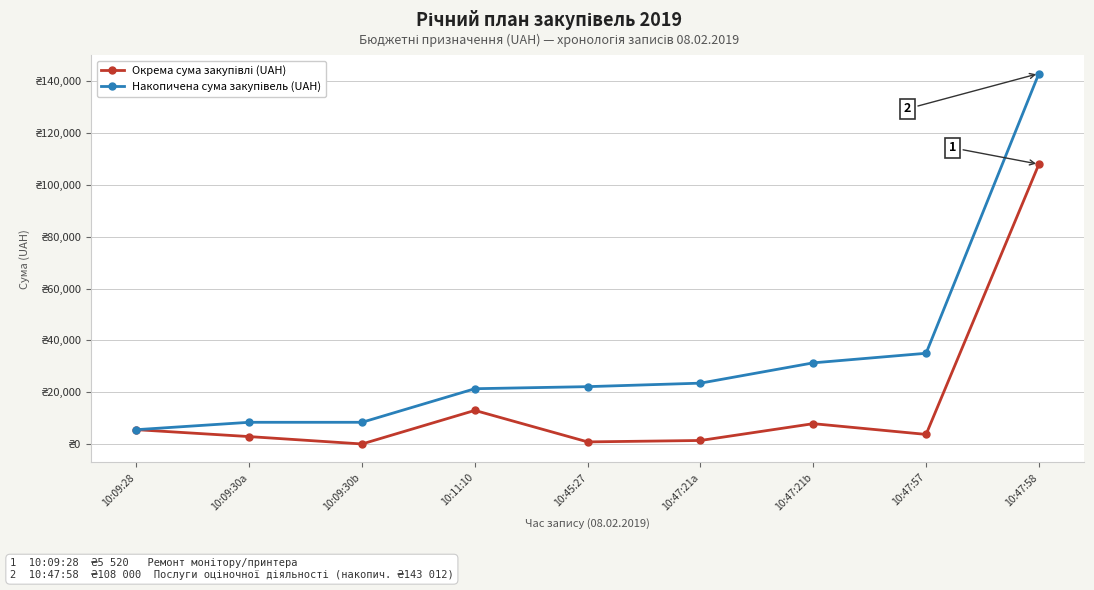

Rank the series at 10:09:30b from highest to lowest value.

Накопичена сума закупівель (UAH), Окрема сума закупівлі (UAH)